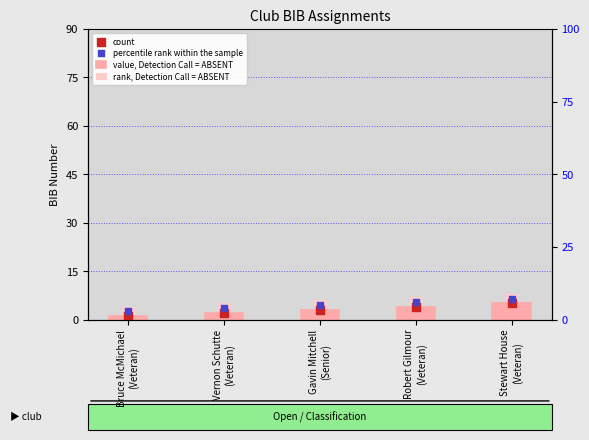

Which series contains the lowest Y value?

value, Detection Call = ABSENT